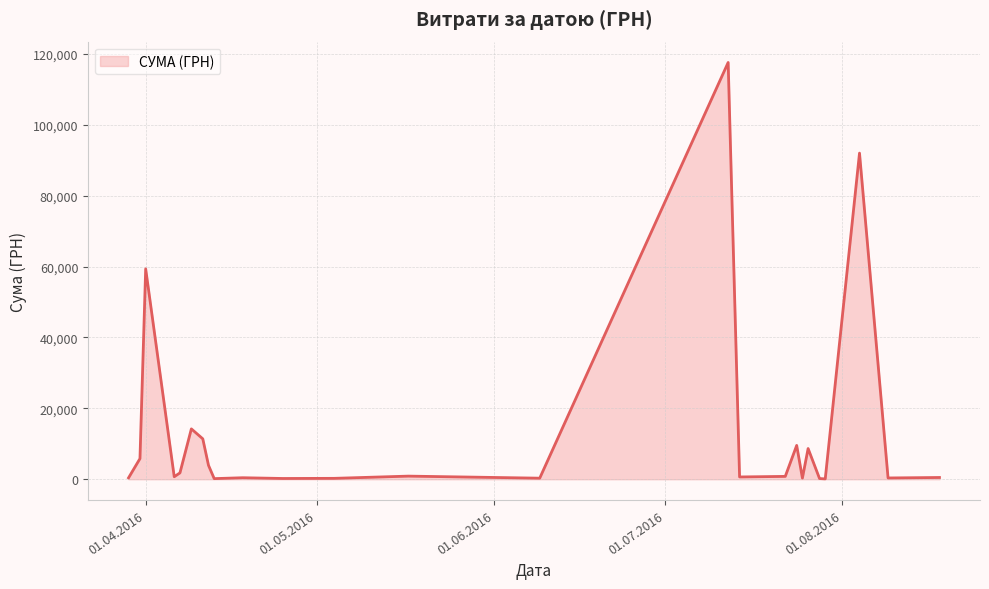

What is the difference between the maximum and minimum values?

117471.0